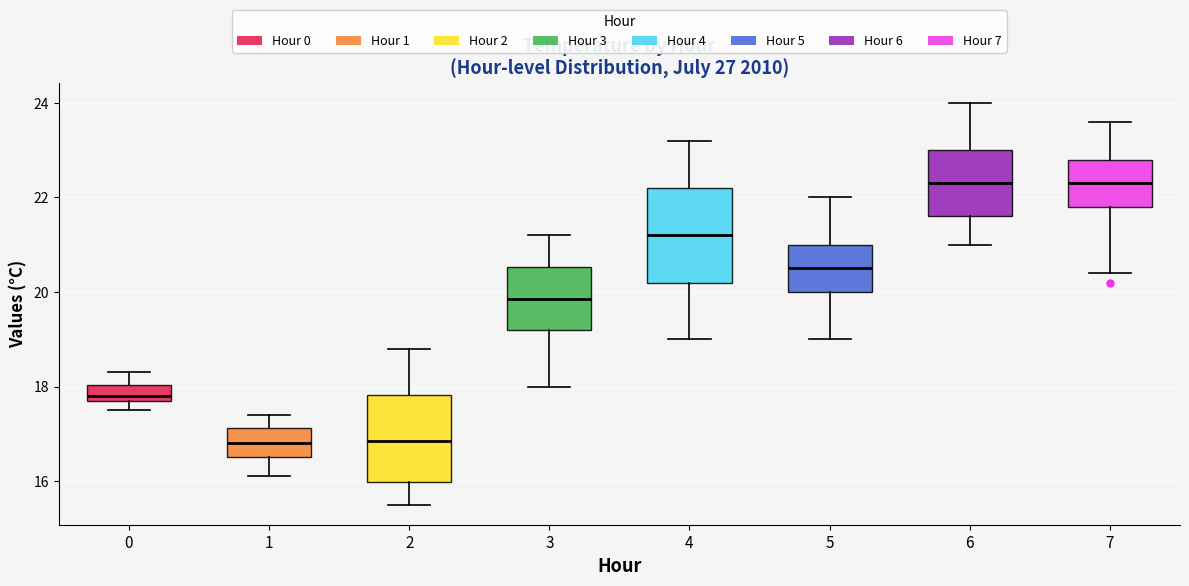

Reading left to right, transcribe this box plot: for each box, give where its median line is, the range the box spans, and where its two whiskers end, as read against the y-axis. The values are not printed on the chart, so give them approximately, as read against the axis.

0: median 17.8 (just above the box's lower edge), box 17.8 to 18.0, whiskers 17.6 to 18.4
1: median 16.8, box 16.6 to 17.2, whiskers 16.2 to 17.4
2: median 16.8, box 16.0 to 17.8, whiskers 15.6 to 18.8
3: median 19.8, box 19.2 to 20.6, whiskers 18.0 to 21.2
4: median 21.2, box 20.2 to 22.2, whiskers 19.0 to 23.2
5: median 20.6, box 20.0 to 21.0, whiskers 19.0 to 22.0
6: median 22.4, box 21.6 to 23.0, whiskers 21.0 to 24.0
7: median 22.4, box 21.8 to 22.8, whiskers 20.4 to 23.6